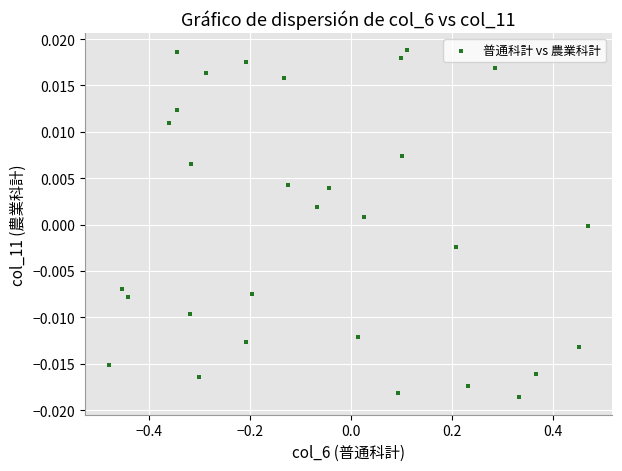

What is the range of X values (max minus min)?

0.9